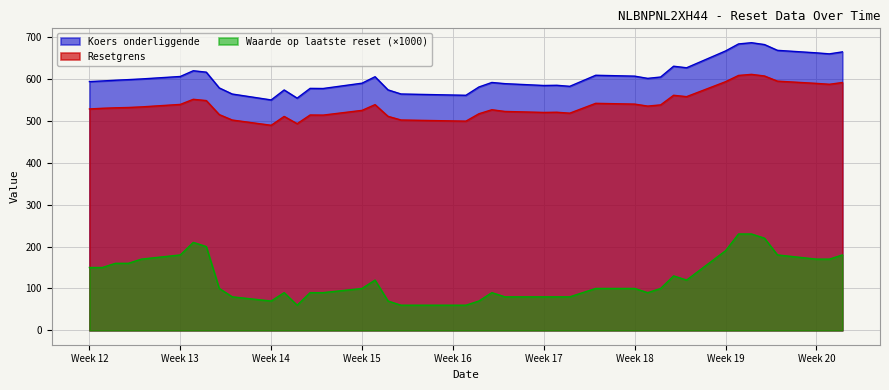

List the series in order of their peak value, lowest first.

Waarde op laatste reset (×1000), Resetgrens, Koers onderliggende